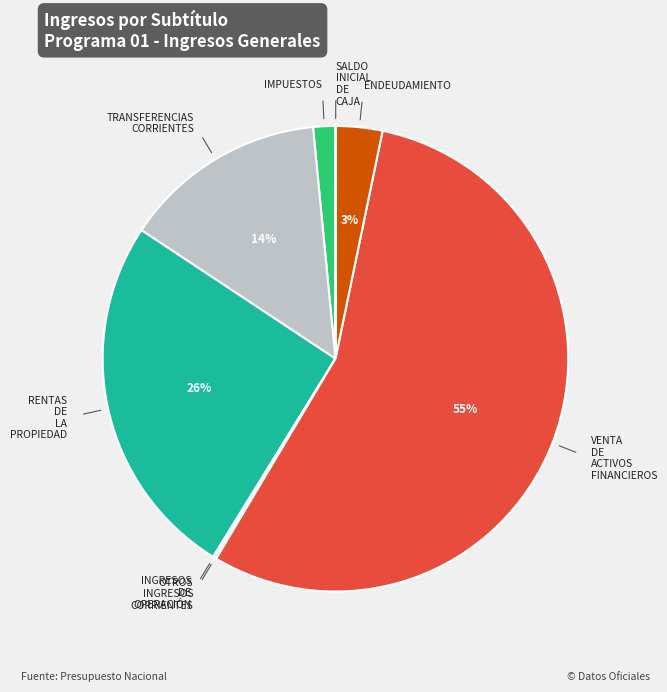

To the nearest percent, what is the average slice percentage?

12%